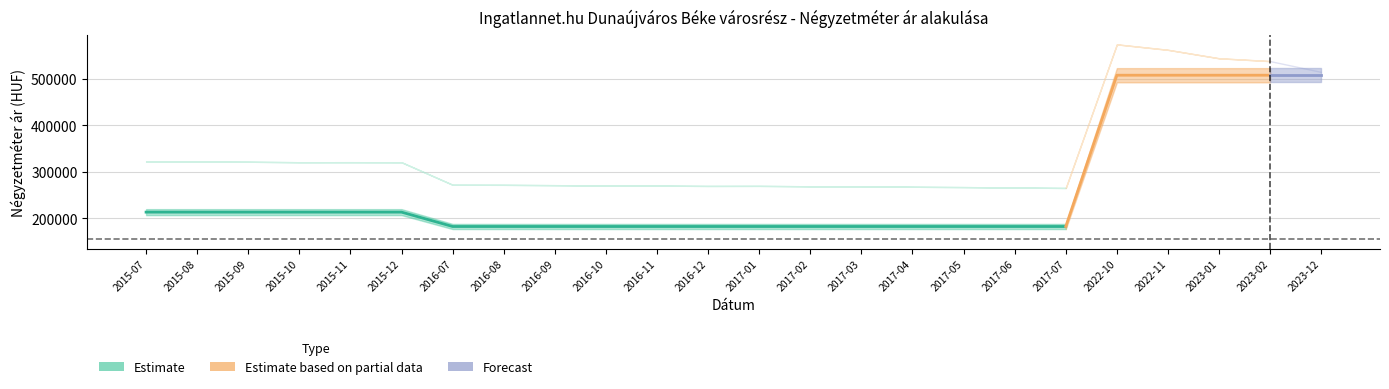

True or false: Átlagos négyzetméter ár and Átlagos reál ár cross at least once.

False